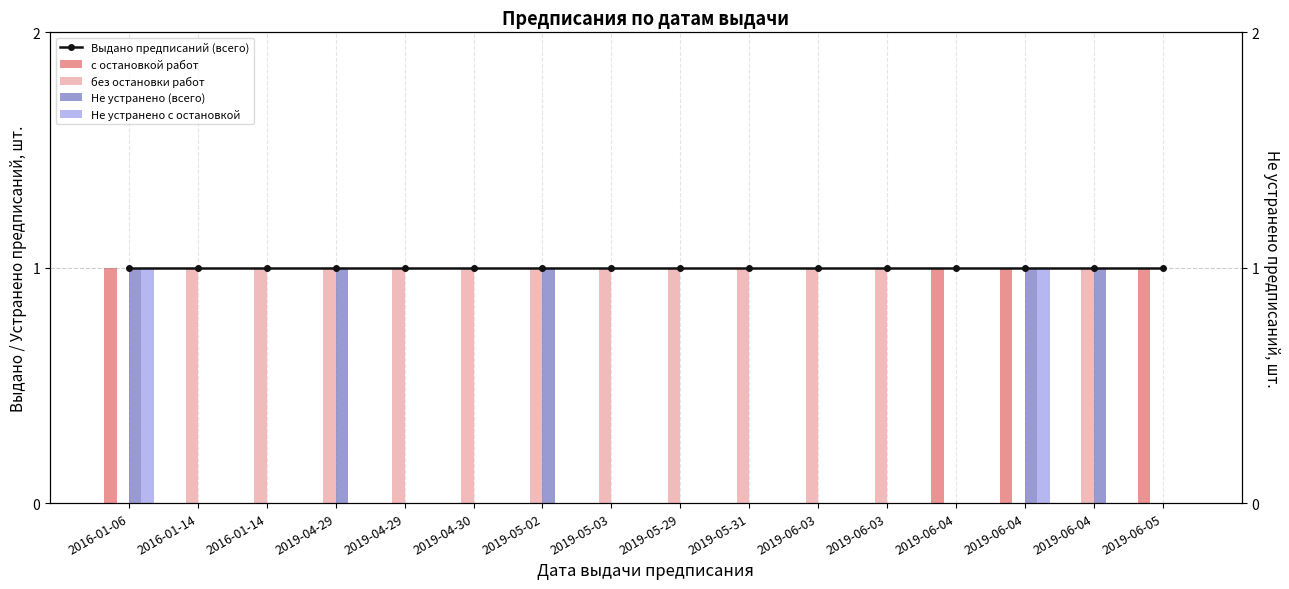

What is the sum of all Не устранено с остановкой values?

2